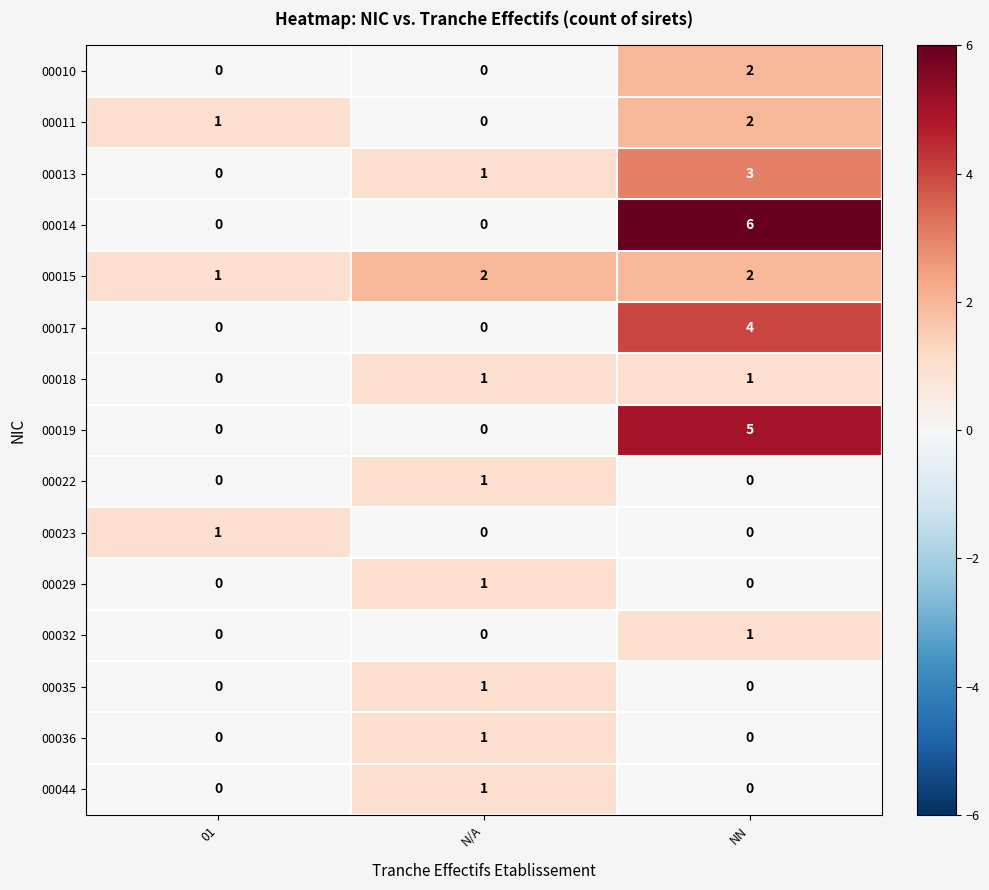

Count the 00044 values in the range 0 to 1.

3